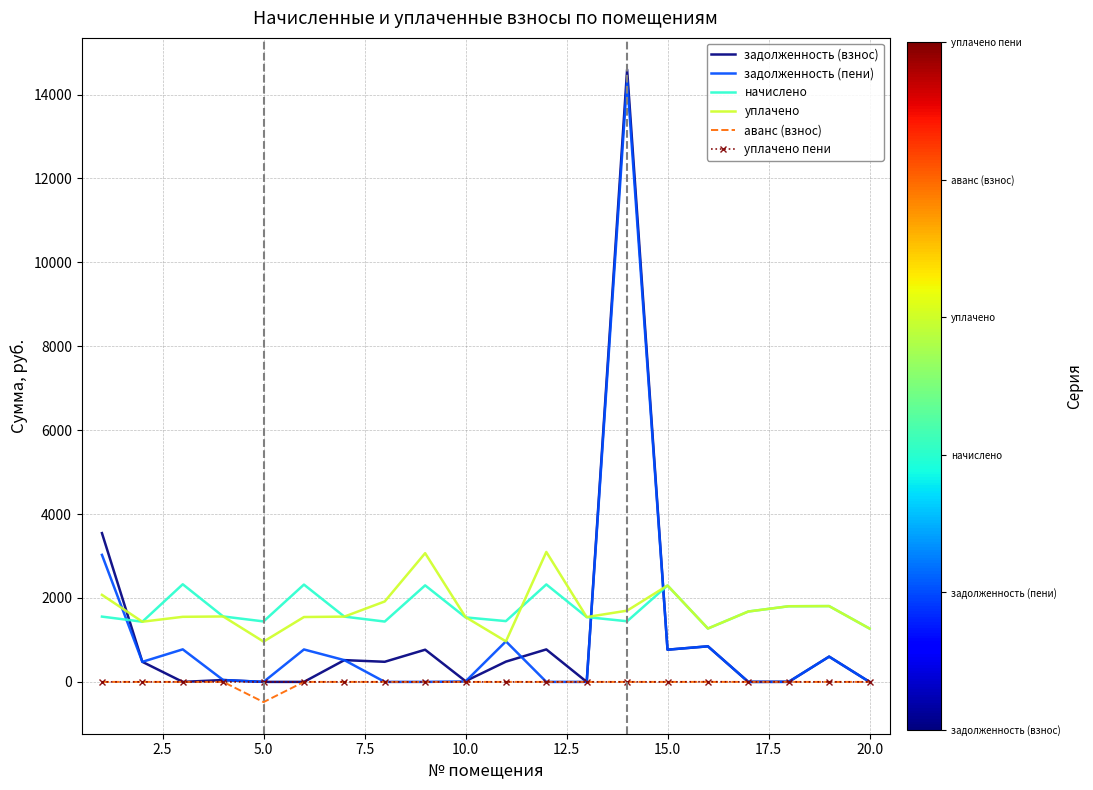

True or false: уплачено and уплачено пени cross at least once.

False